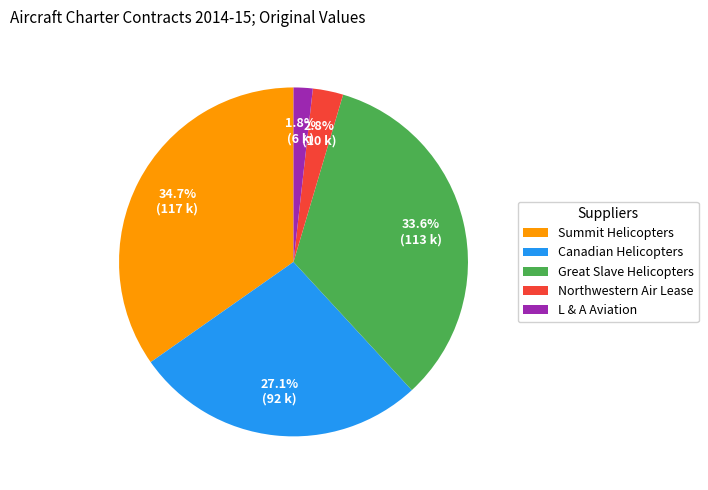

Is there any slice that represents more than half of the pie?

No